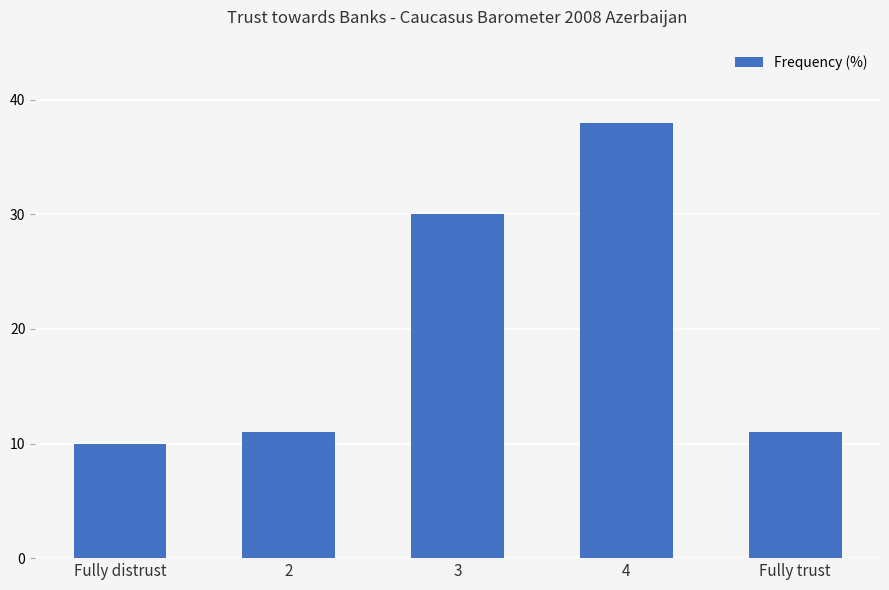

Which label corresponds to the largest value in the chart?

4